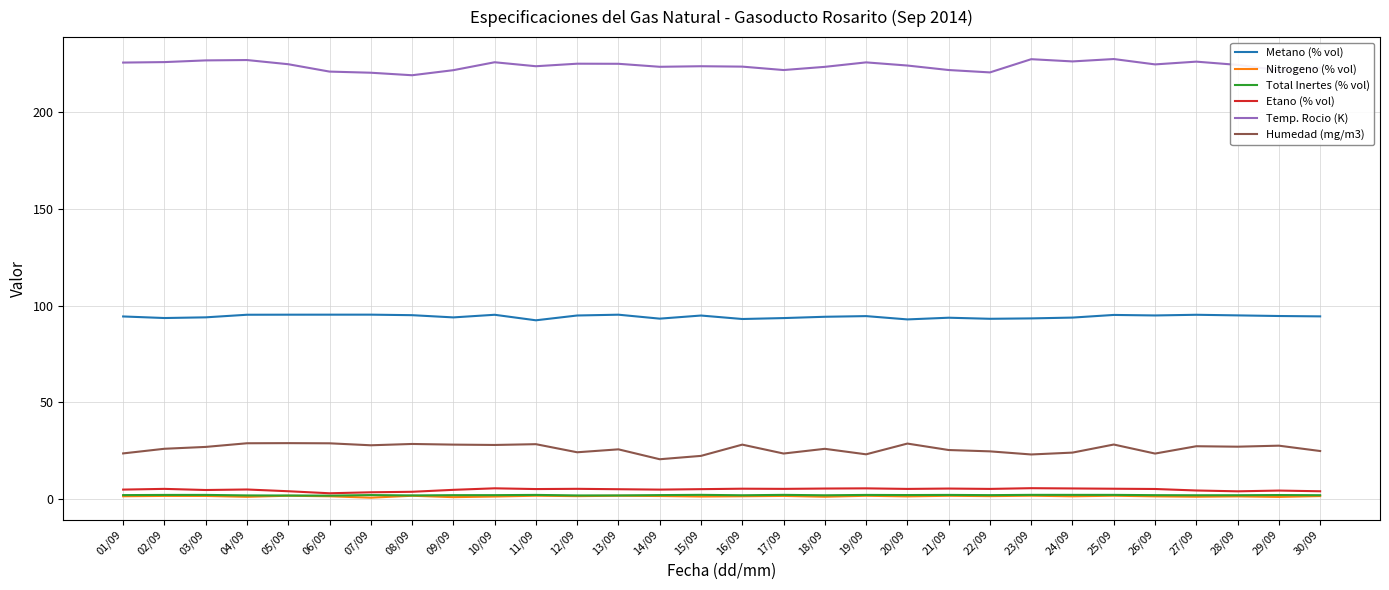

Is it true that Metano (% vol) equals 95.3 at 05/09?

True